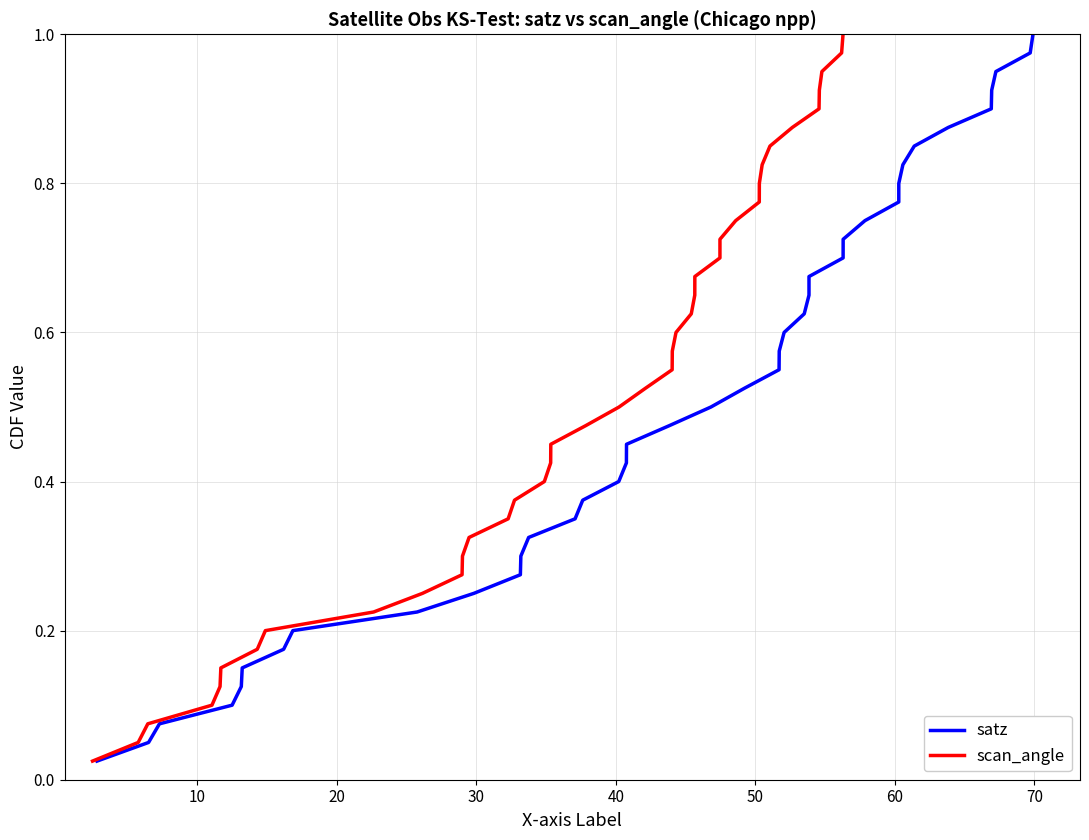

Is this an area chart (filled region under the line)?

No